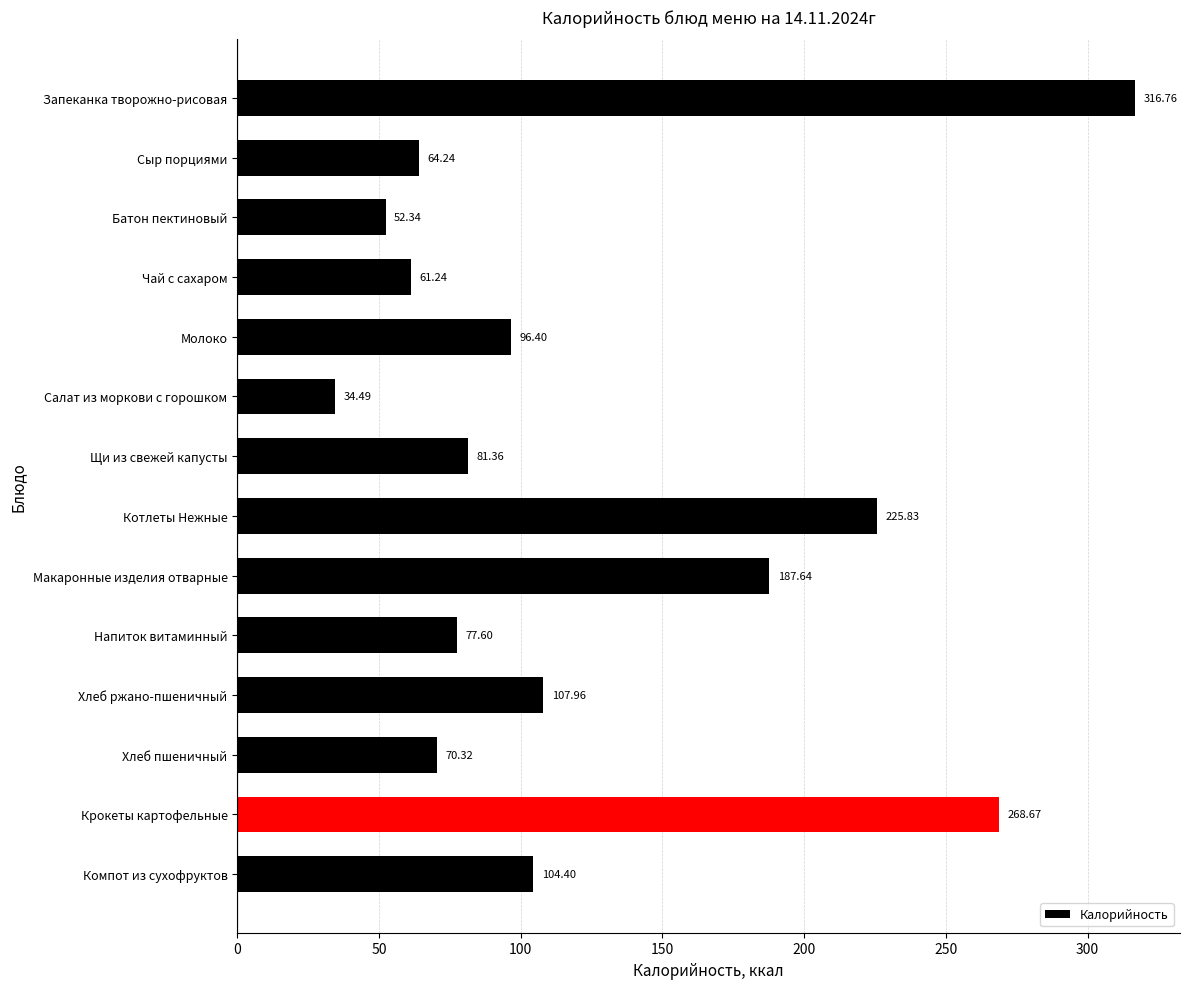

List the labels in order of value, smallest first.

Салат из моркови с горошком, Батон пектиновый, Чай с сахаром, Сыр порциями, Хлеб пшеничный, Напиток витаминный, Щи из свежей капусты, Молоко, Компот из сухофруктов, Хлеб ржано-пшеничный, Макаронные изделия отварные, Котлеты Нежные, Крокеты картофельные, Запеканка творожно-рисовая